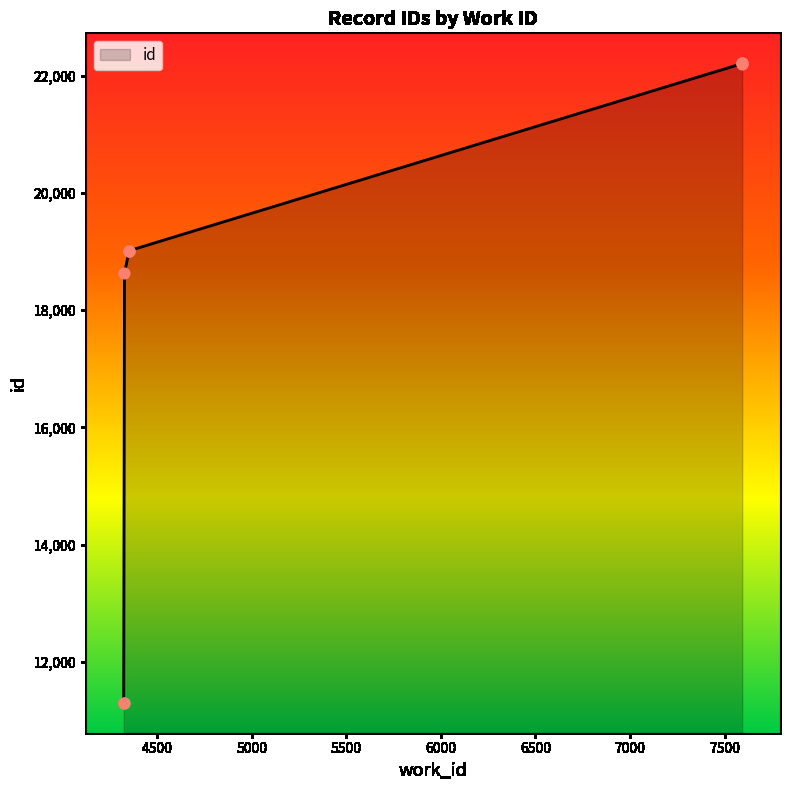

What is the change in value from 4327 to 4351?

+371